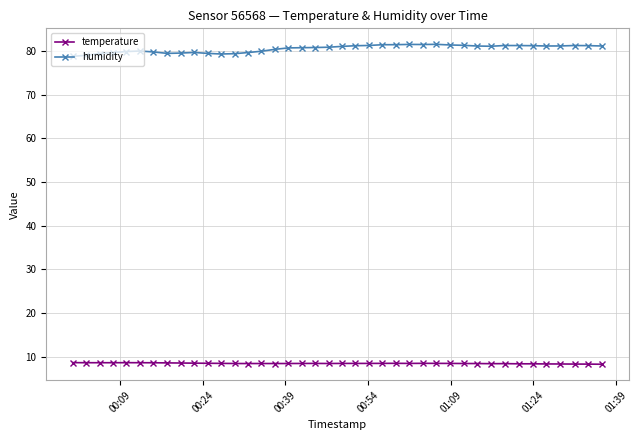

Does the chart display data point markers on the line(s)?

Yes